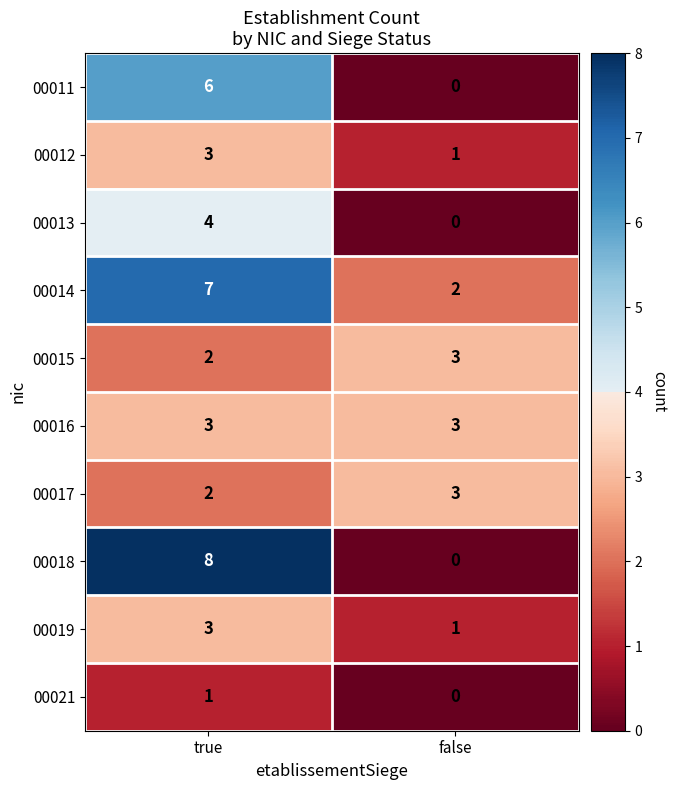

Rank the categories by 00019 value from highest to lowest.

true, false